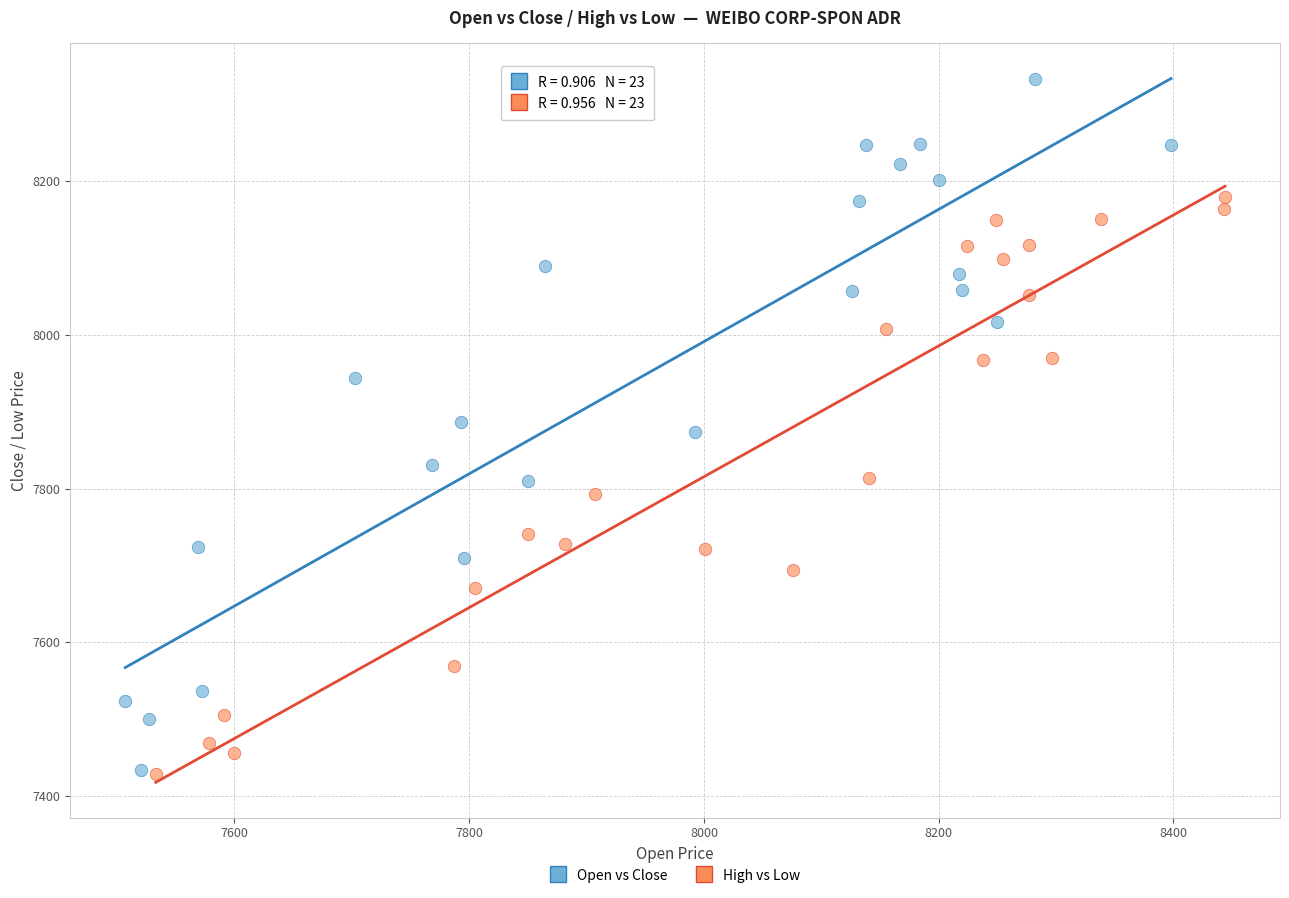

Which series has the largest Y range (max minus min)?

Open vs Close